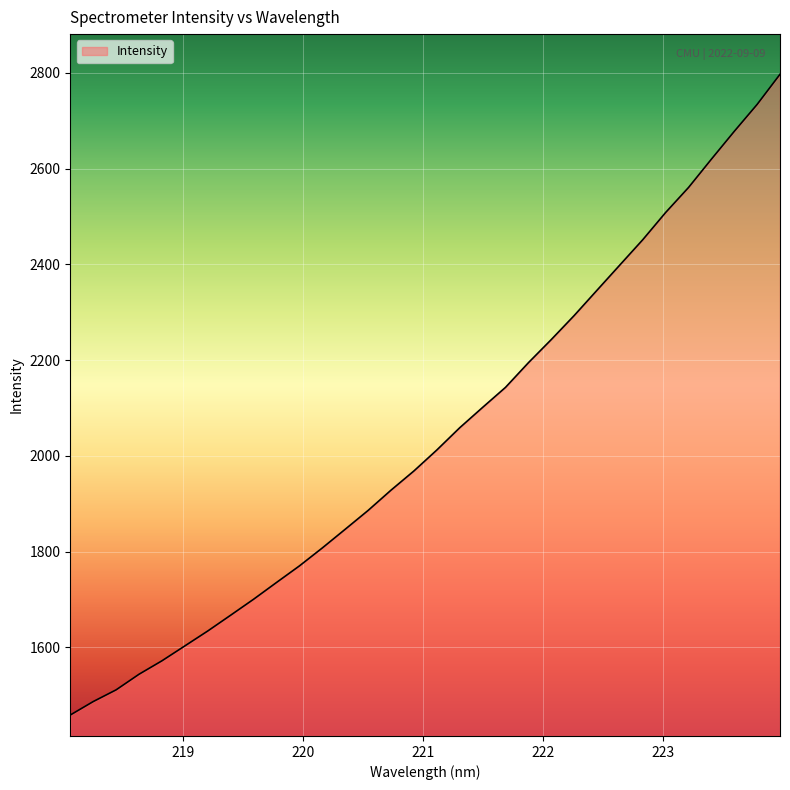

What is the smallest value displayed?

1458.7